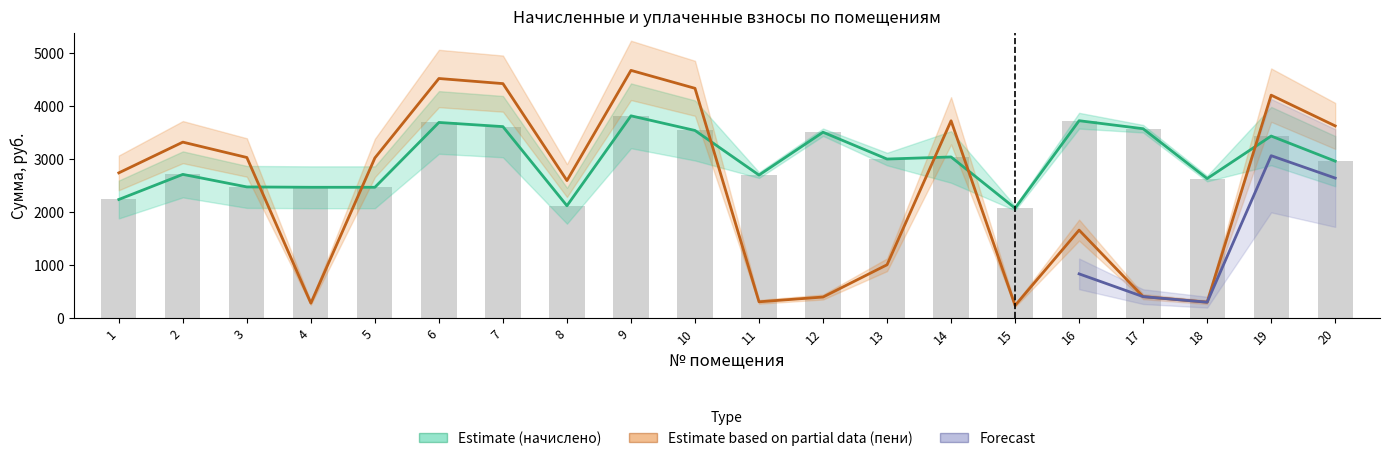

What is the spread (max minus min) of values at 14?

683.9